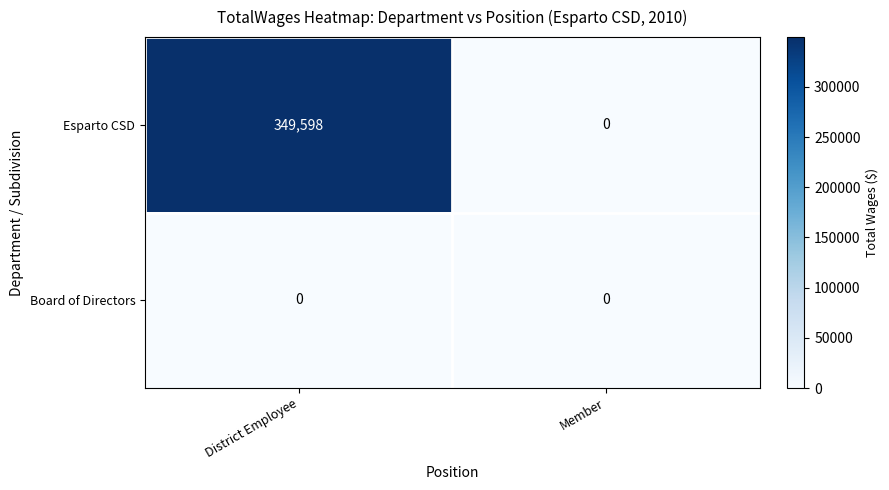

Reading left to right, what are all the values shown in this chart?

Esparto CSD: 349598	0
Board of Directors: 0	0